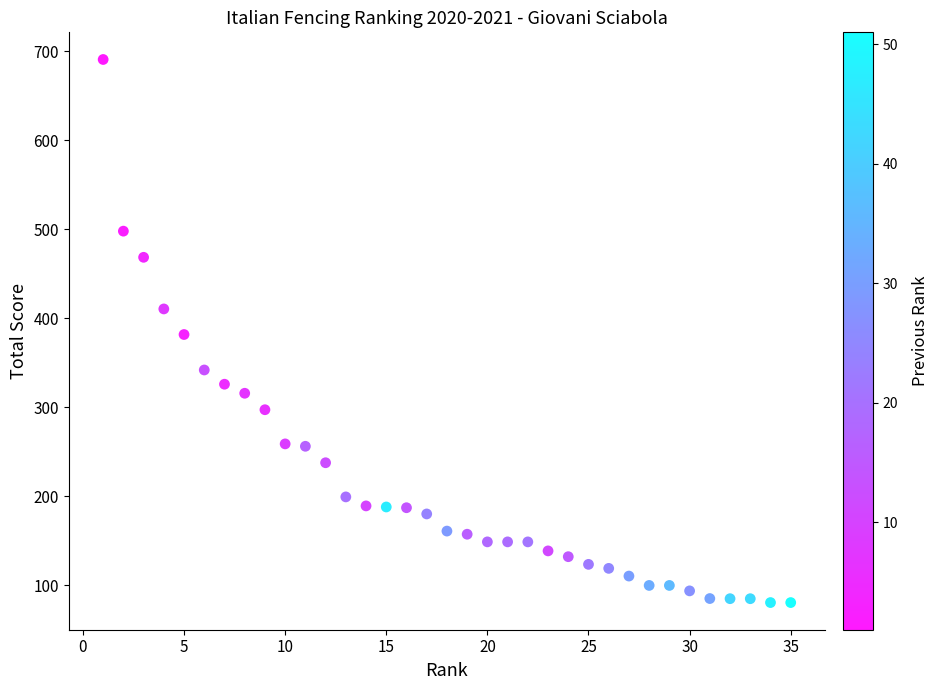

What is the range of Y values (max minus min)?

610.4